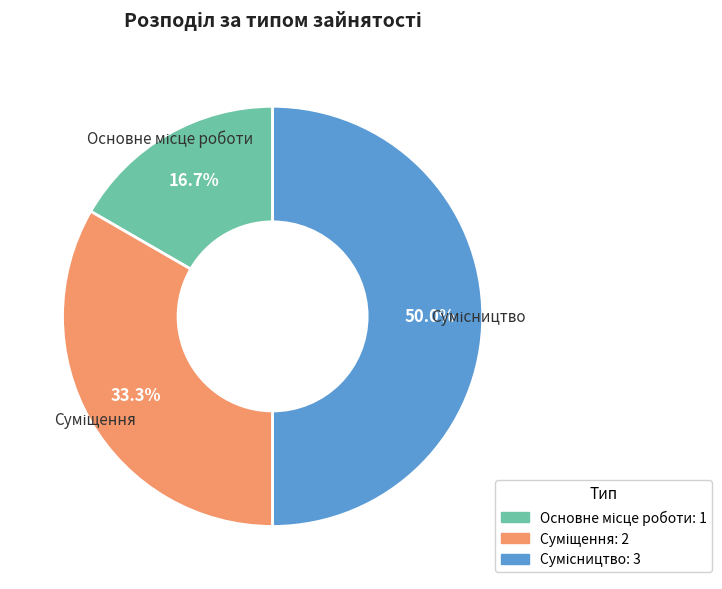

How many slices are in this pie chart?

3